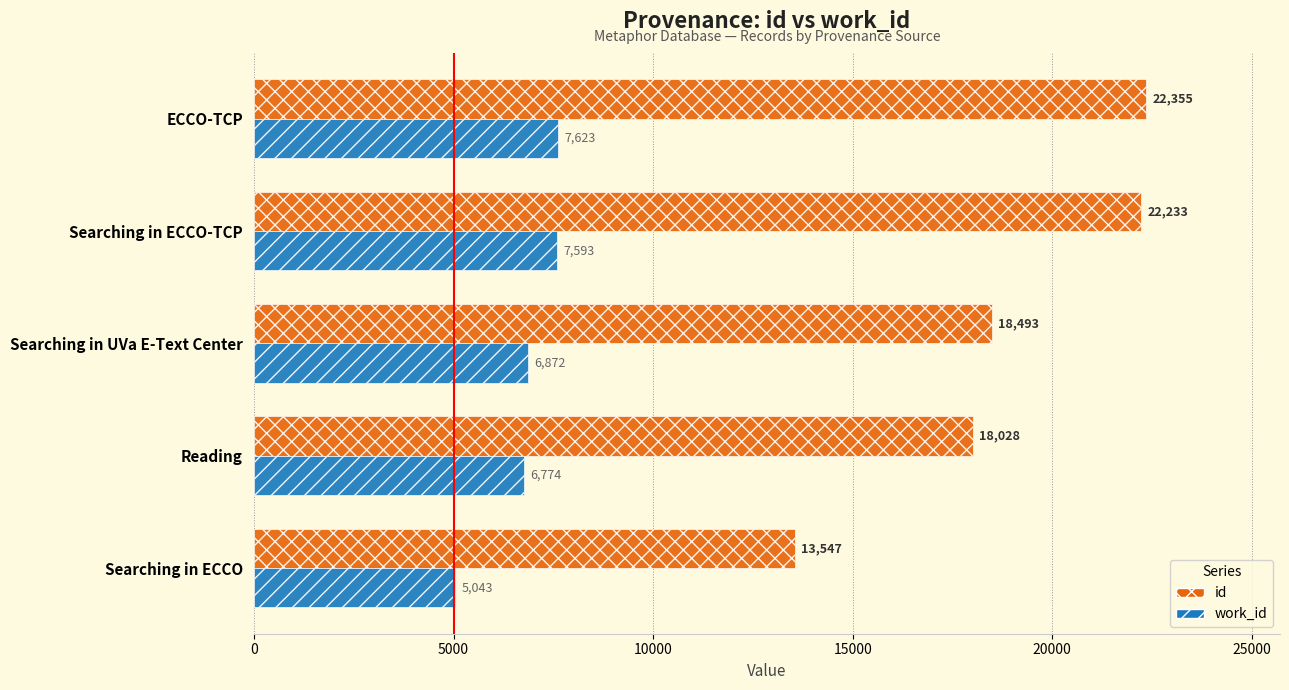

The work_id series shows 10794 at Searching in ECCO-TCP. True or false?

False